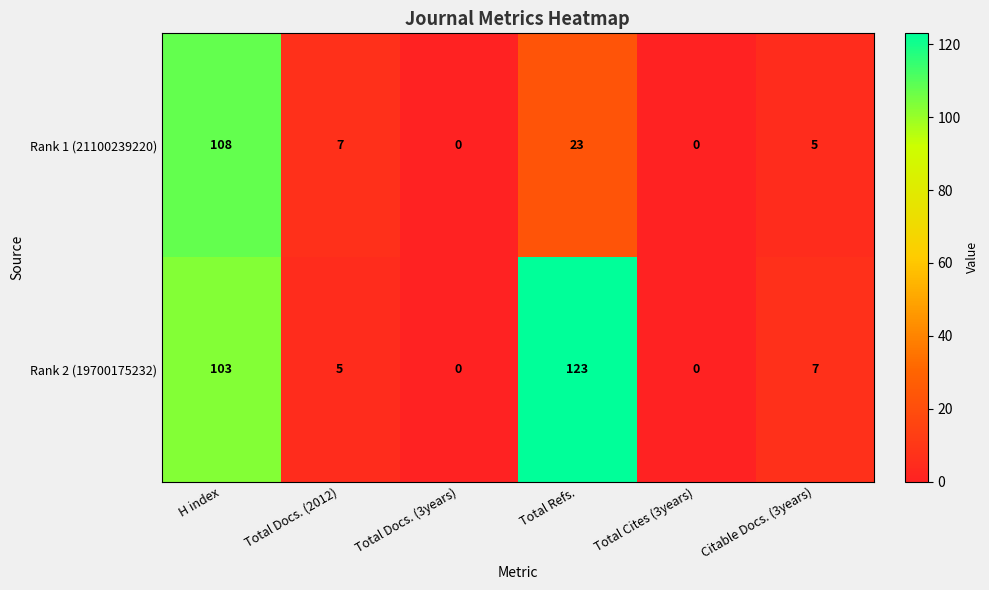

The Rank 2 (19700175232) series shows 44 at Total Docs. (3years). True or false?

False